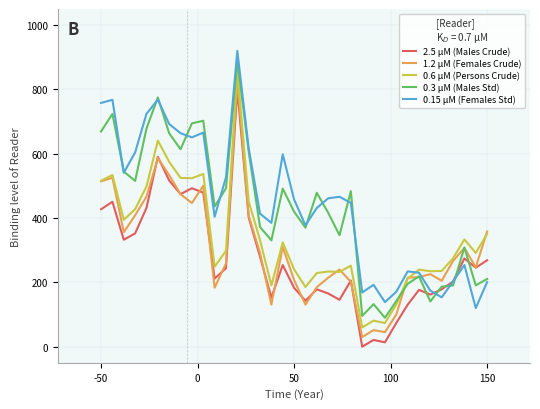

What is the greatest value displayed?

920.0